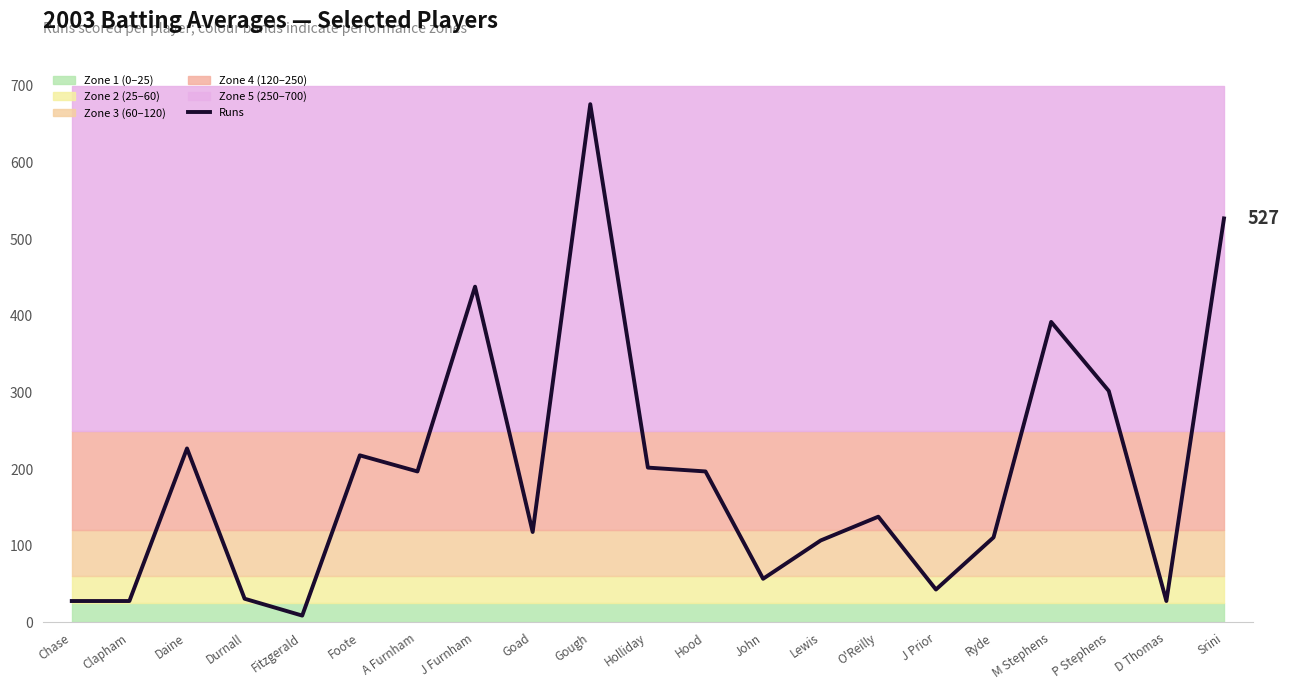

What position from the right is Foote?

16